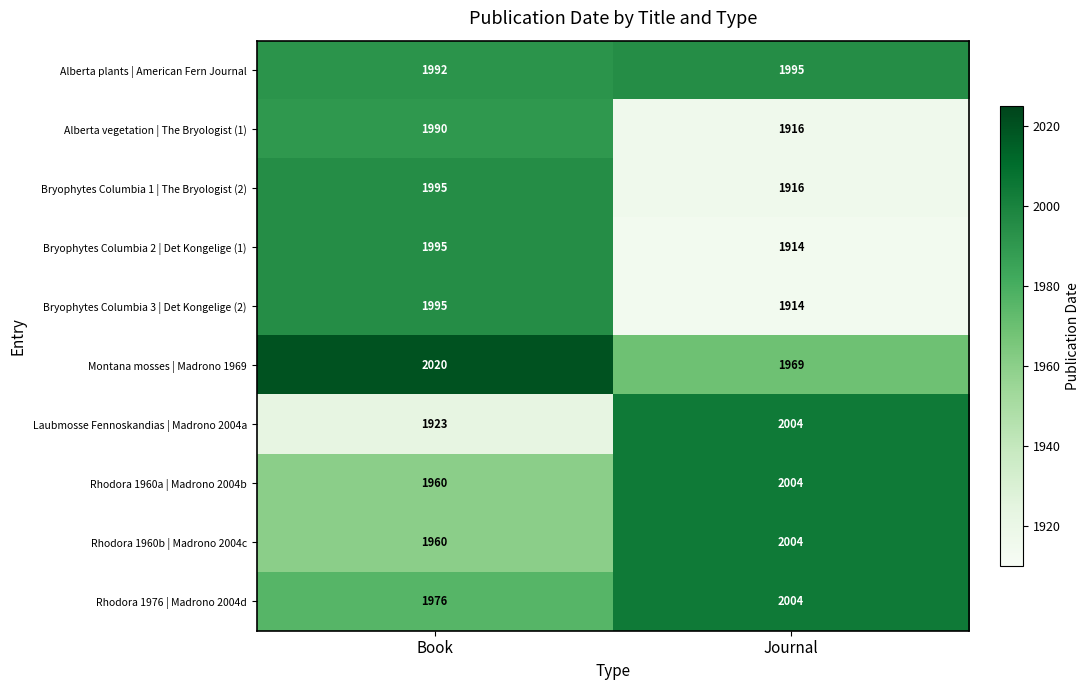

What is the sum of all Bryophytes Columbia 2 | Det Kongelige (1) values?

3909